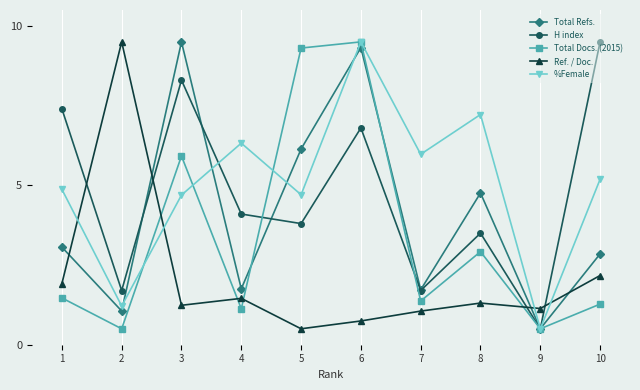

At 5, list the series in order from smallest to largest.

Ref. / Doc., H index, %Female, Total Refs., Total Docs. (2015)